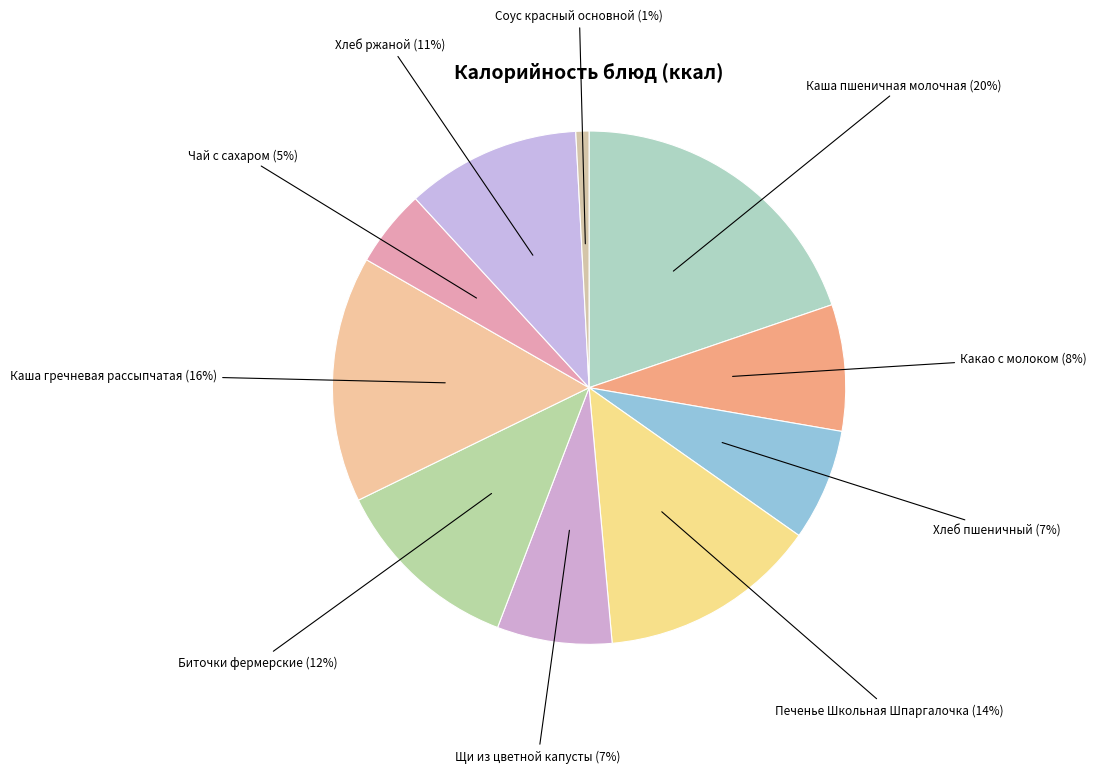

How many slices are in this pie chart?

10